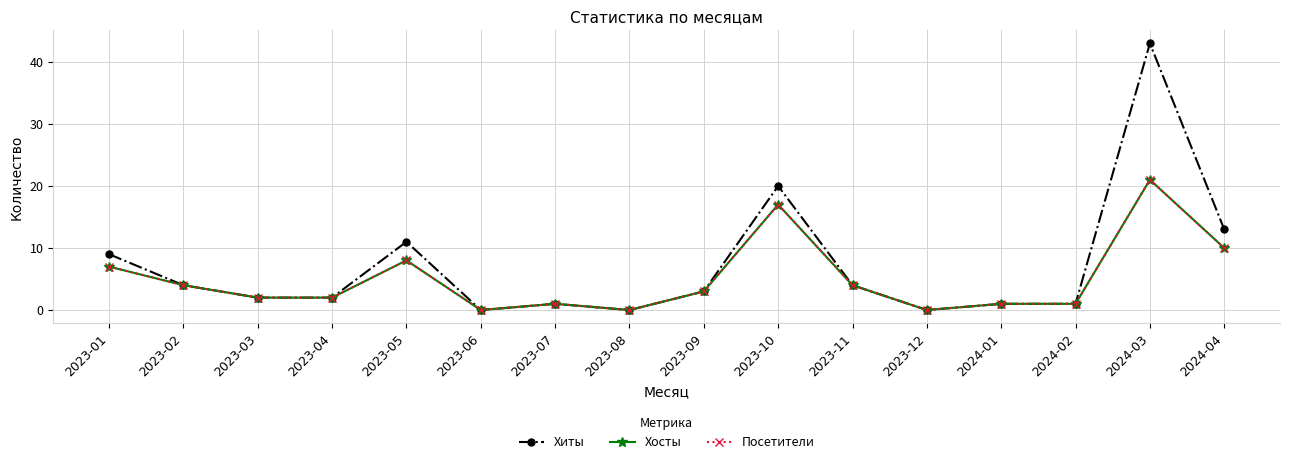

Reading left to right, list all the values displayed in this chart.

Хиты: 2023-01=9	2023-02=4	2023-03=2	2023-04=2	2023-05=11	2023-06=0	2023-07=1	2023-08=0	2023-09=3	2023-10=20	2023-11=4	2023-12=0	2024-01=1	2024-02=1	2024-03=43	2024-04=13
Хосты: 2023-01=7	2023-02=4	2023-03=2	2023-04=2	2023-05=8	2023-06=0	2023-07=1	2023-08=0	2023-09=3	2023-10=17	2023-11=4	2023-12=0	2024-01=1	2024-02=1	2024-03=21	2024-04=10
Посетители: 2023-01=7	2023-02=4	2023-03=2	2023-04=2	2023-05=8	2023-06=0	2023-07=1	2023-08=0	2023-09=3	2023-10=17	2023-11=4	2023-12=0	2024-01=1	2024-02=1	2024-03=21	2024-04=10